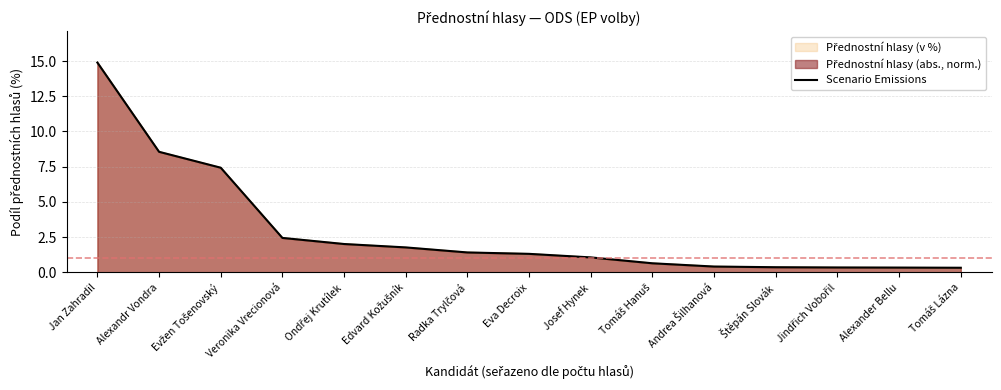

True or false: there are more than 2 points higher than both neighbors.

False